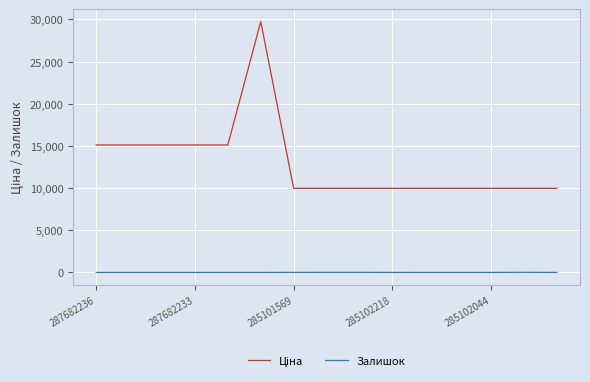

What is the spread (max minus min) of values at 287682233?

15120.0